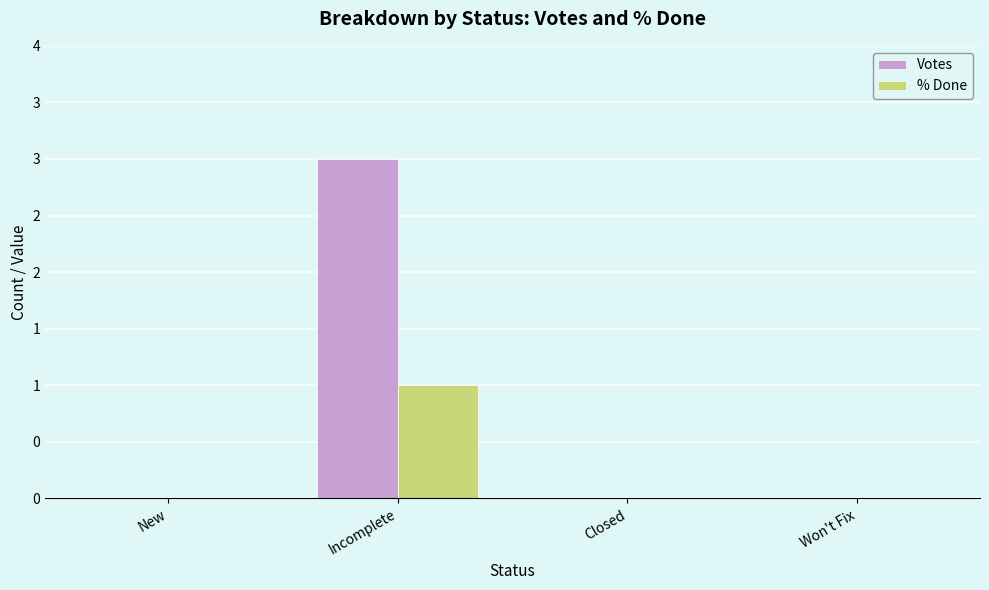

What is the greatest value displayed?

3